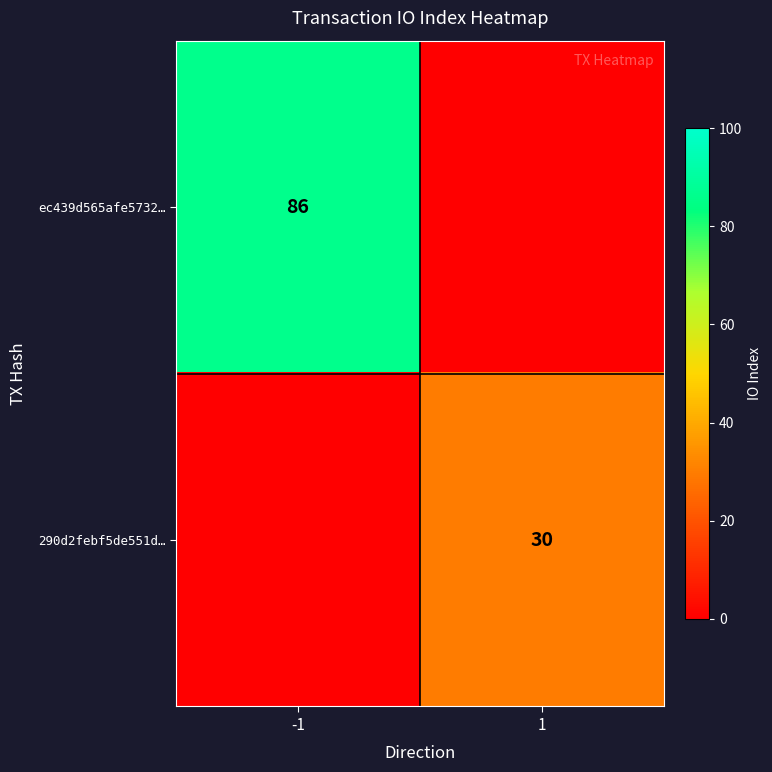

Is it true that ec439d565afe5732… equals 42 at -1?

False